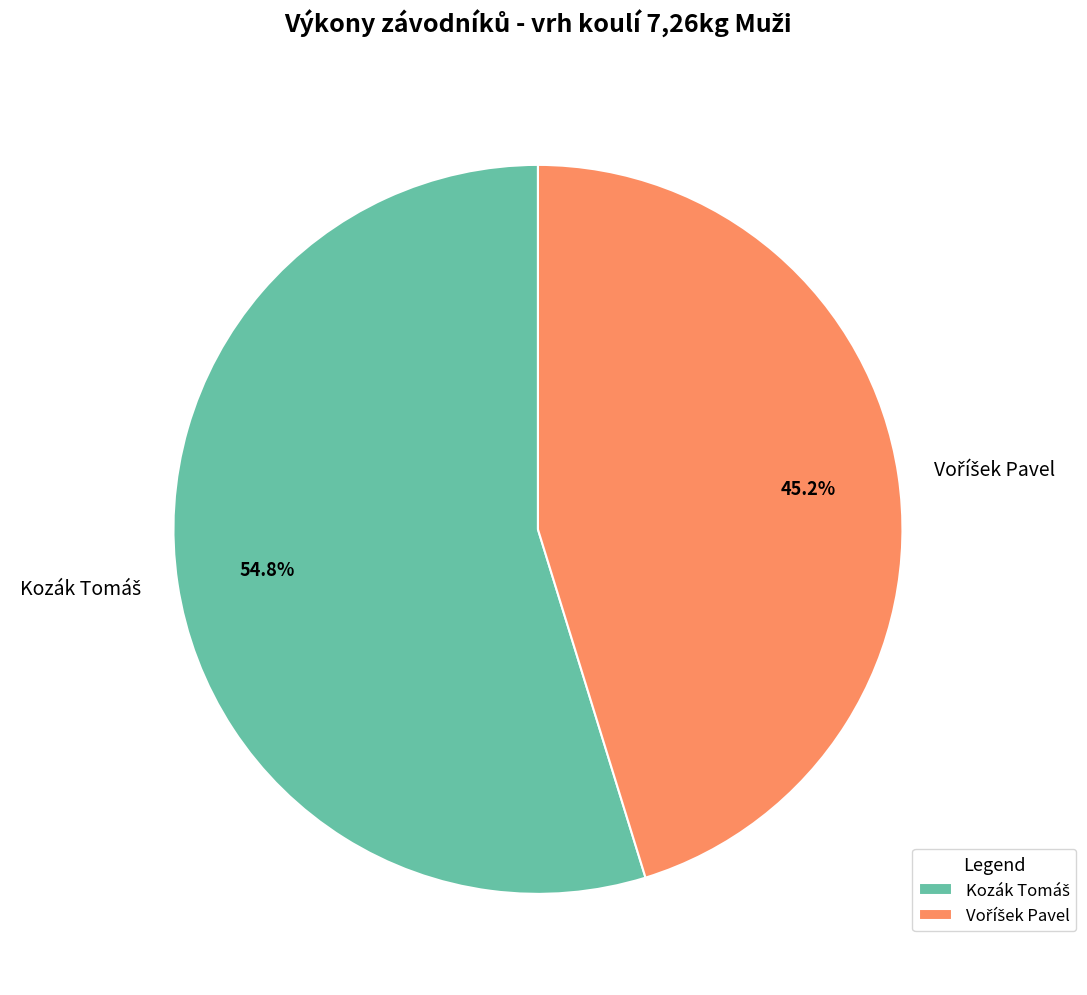

To the nearest percent, what is the difference between the largest and smallest slice percentages?

10%